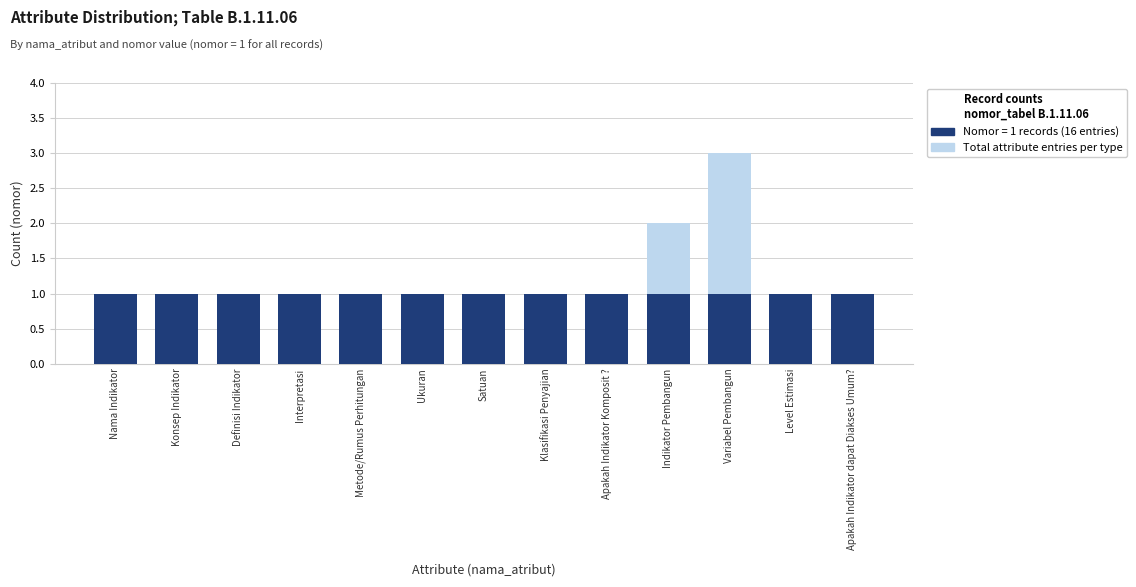

What is the smallest value displayed?

1